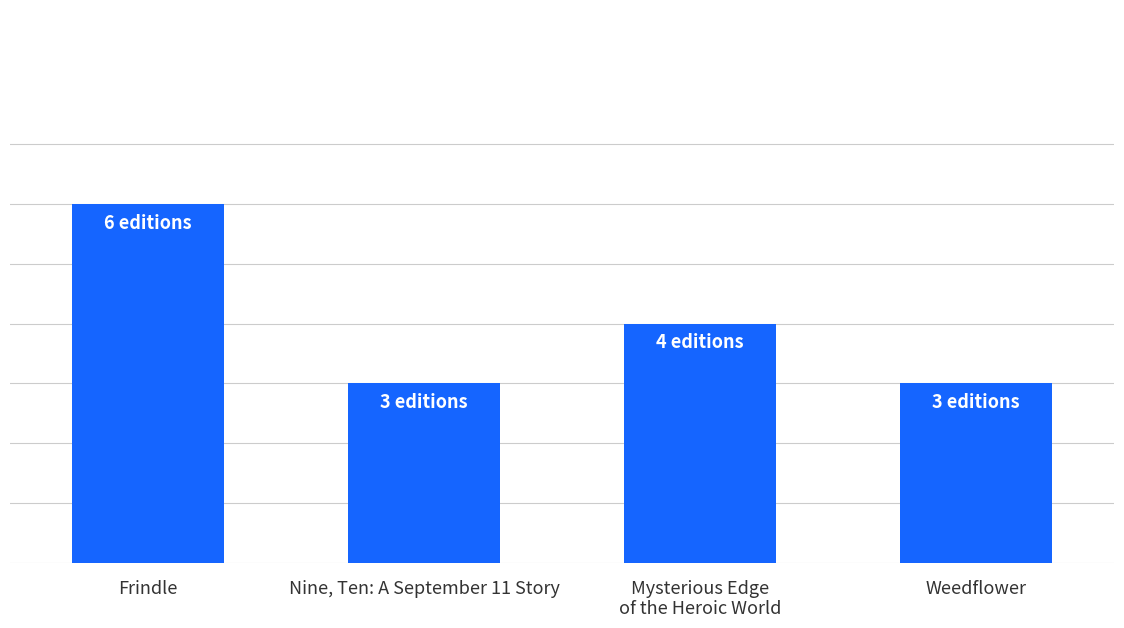

Read the value at Frindle.

6